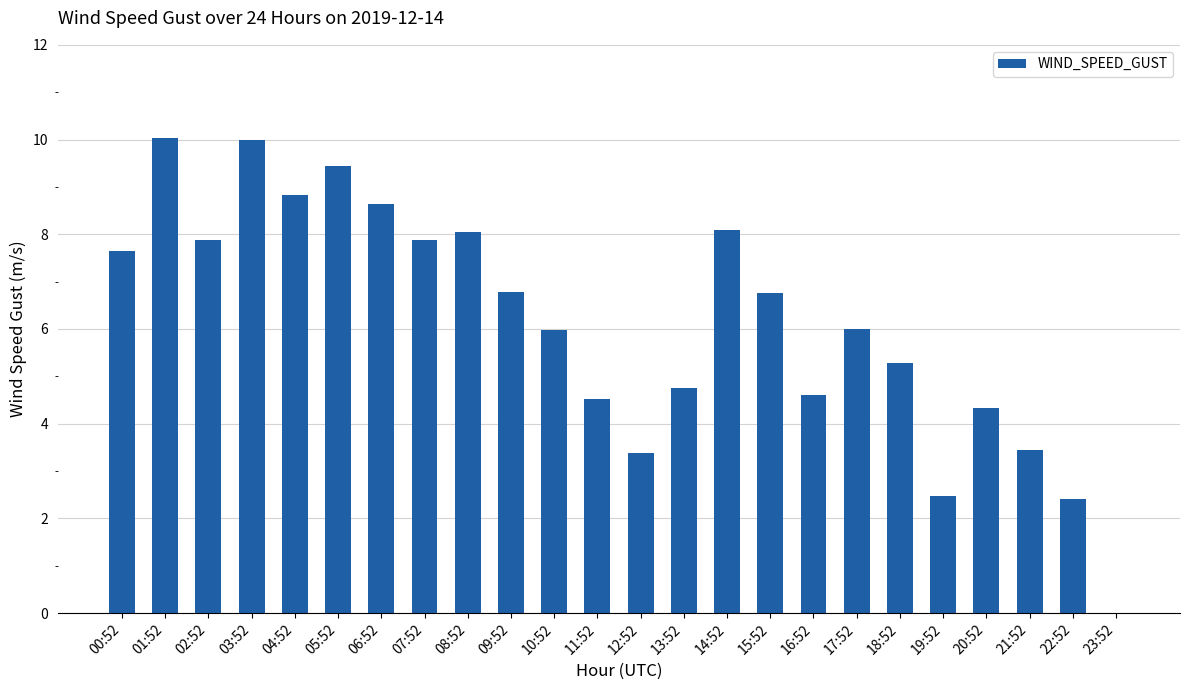

Reading left to right, what are all the values shown in this chart?

00:52=7.6	01:52=10.0	02:52=7.9	03:52=10.0	04:52=8.8	05:52=9.4	06:52=8.6	07:52=7.9	08:52=8.1	09:52=6.8	10:52=6.0	11:52=4.5	12:52=3.4	13:52=4.8	14:52=8.1	15:52=6.8	16:52=4.6	17:52=6.0	18:52=5.3	19:52=2.5	20:52=4.3	21:52=3.4	22:52=2.4	23:52=0.0